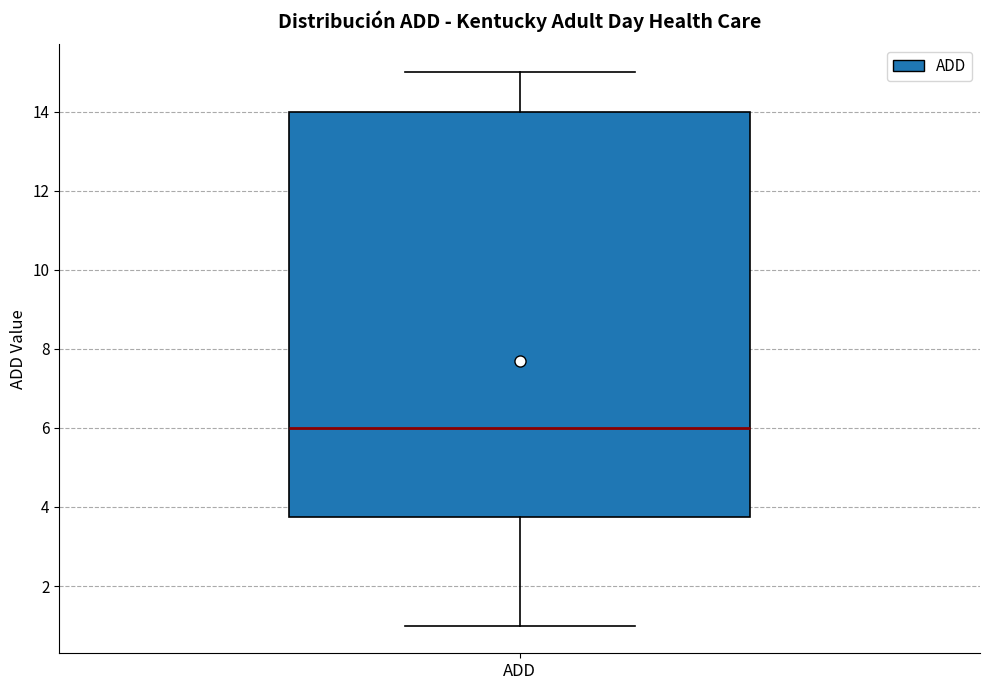

Where is the lower edge of the box for ADD on the y-axis? The values are not printed on the chart, so give them approximately, as read against the axis.

3.8